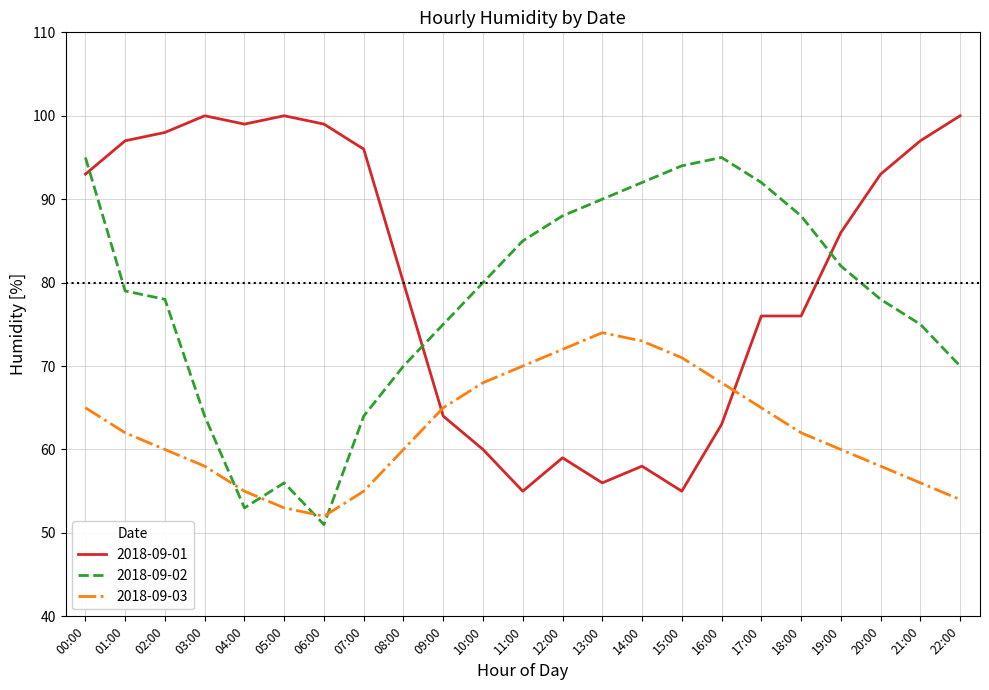

What value does the 2018-09-01 series have at 22:00, to the nearest 10?

100